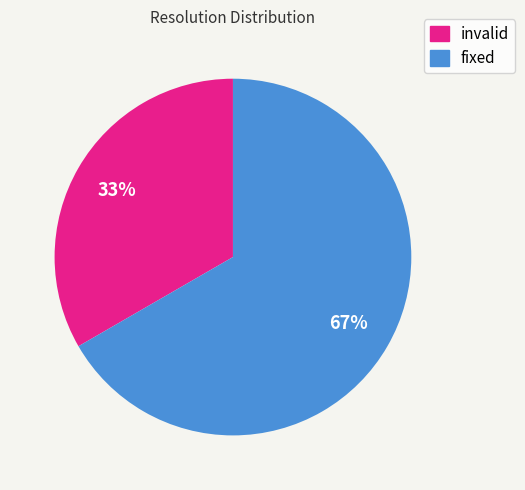

Which category accounts for the majority?

fixed